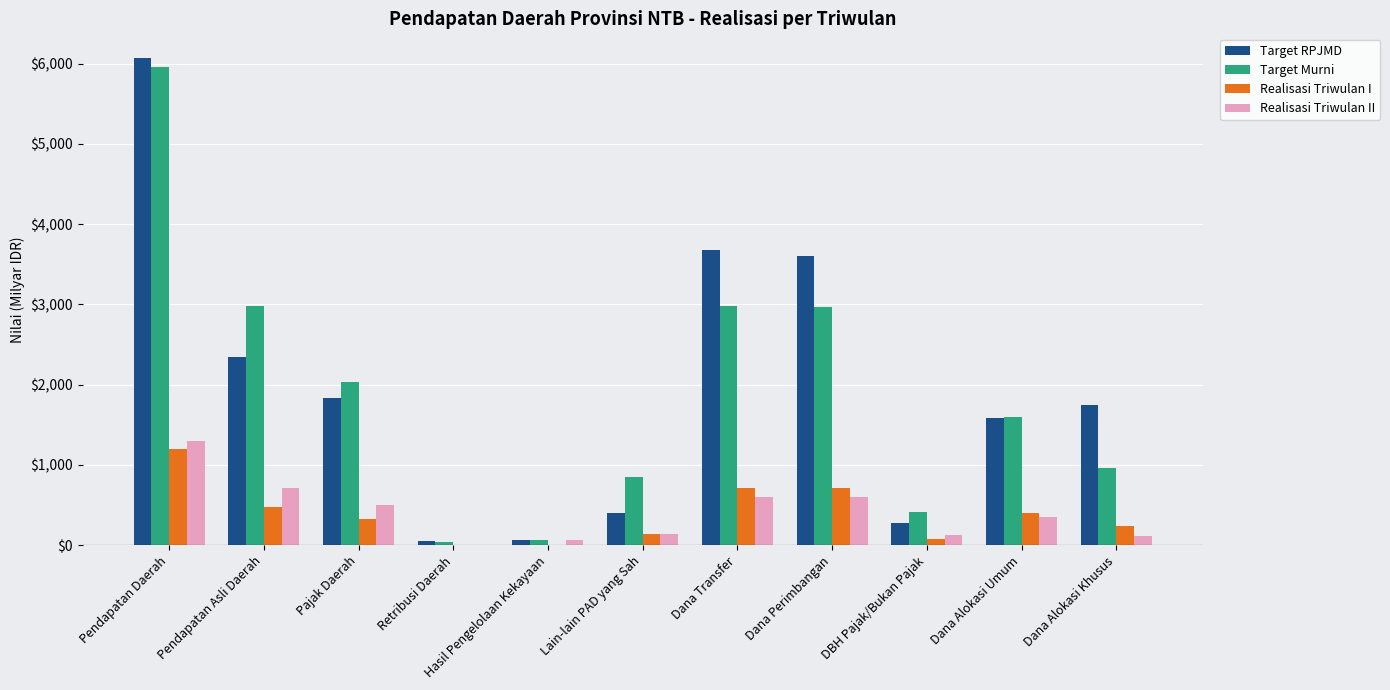

Between Retribusi Daerah and Dana Alokasi Khusus, which series saw the biggest shift?

Target RPJMD